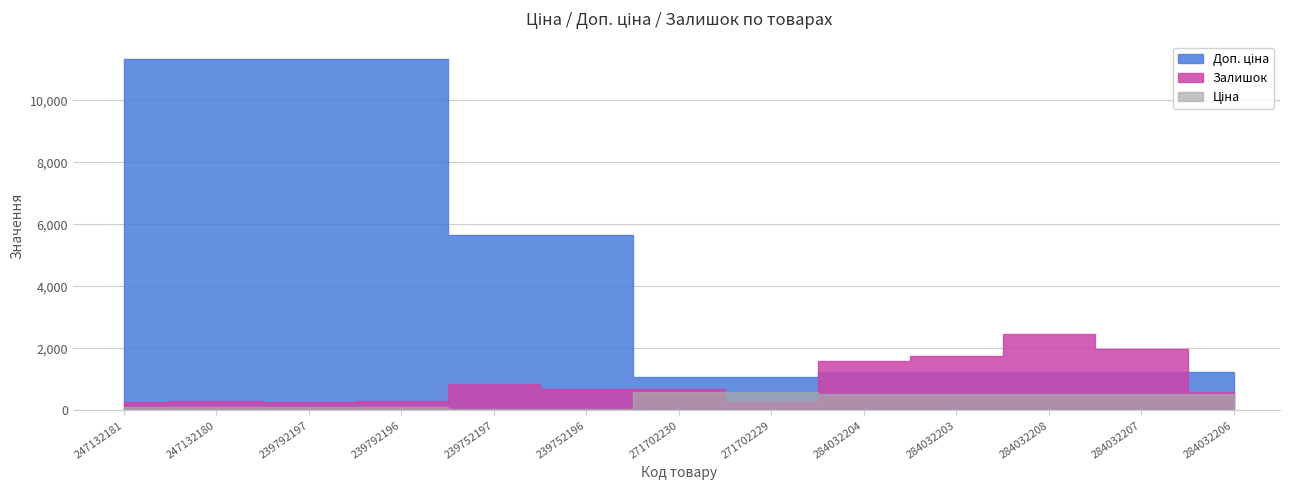

What position from the right is 247132181?

13